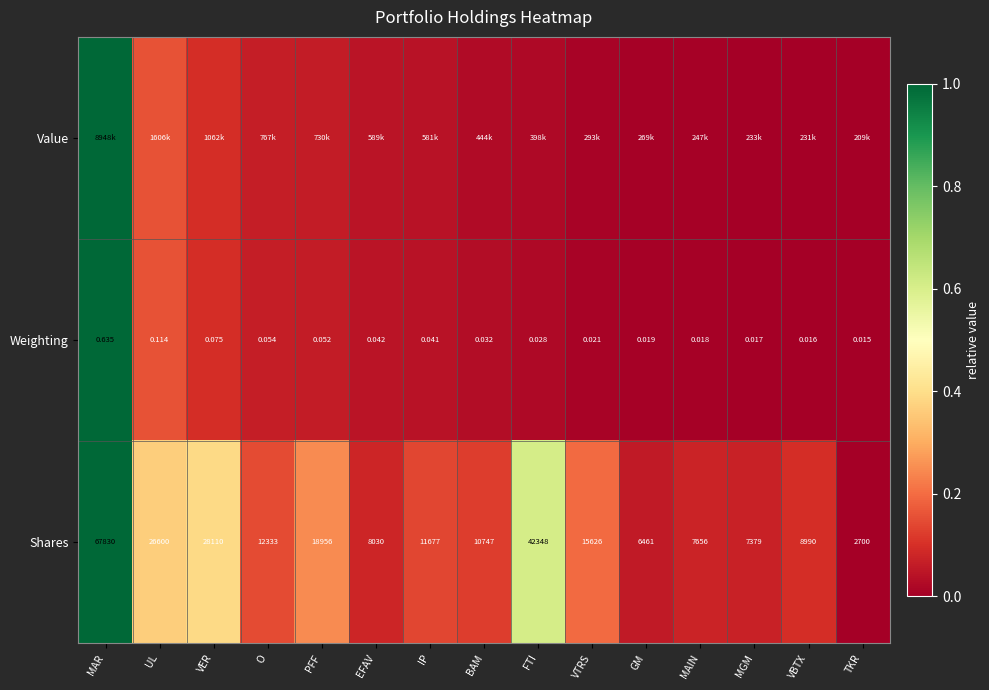

How many data points in Shares are less than 11677?

7